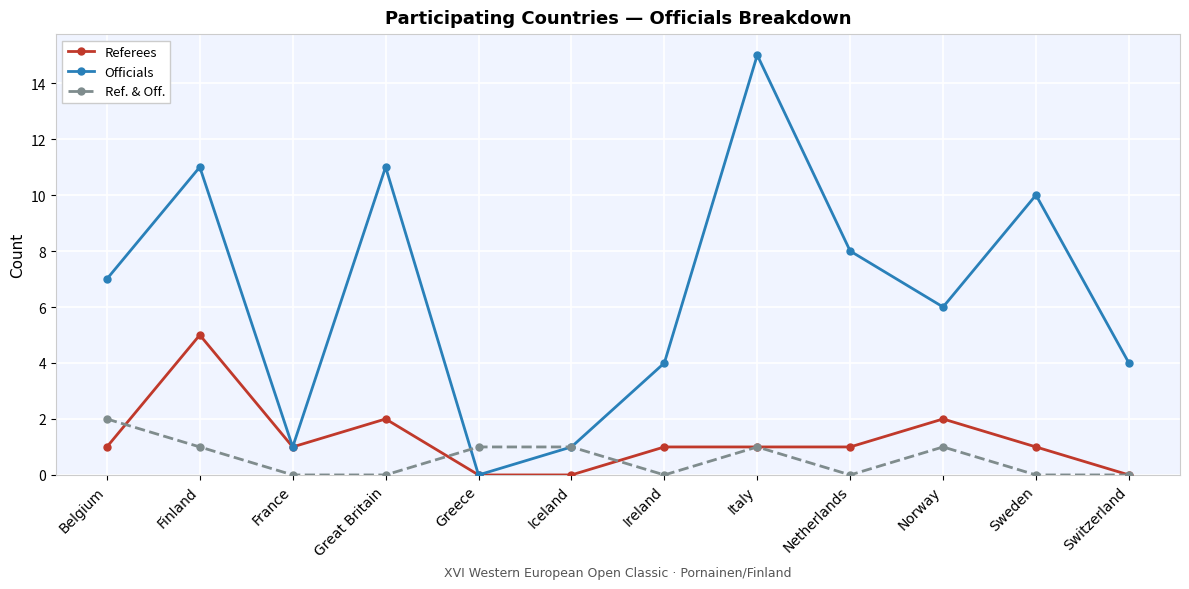

True or false: Officials has more than 0 interior local peaks.

True